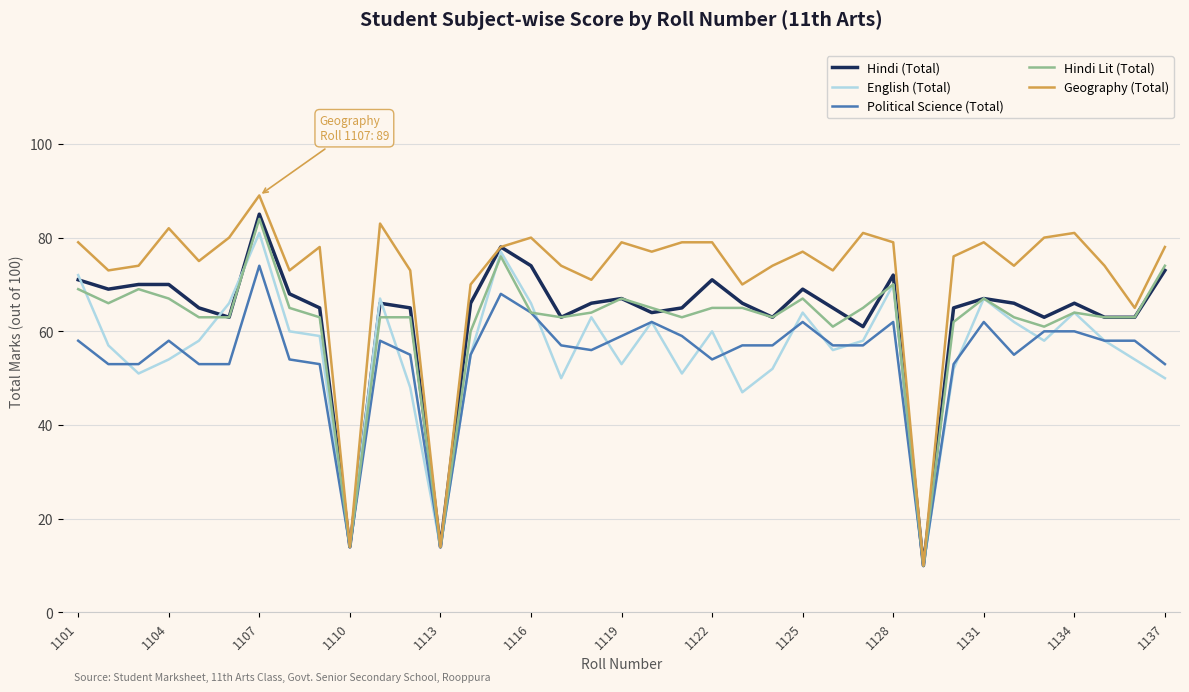

Which series has the largest total across all categories?

Geography (Total)